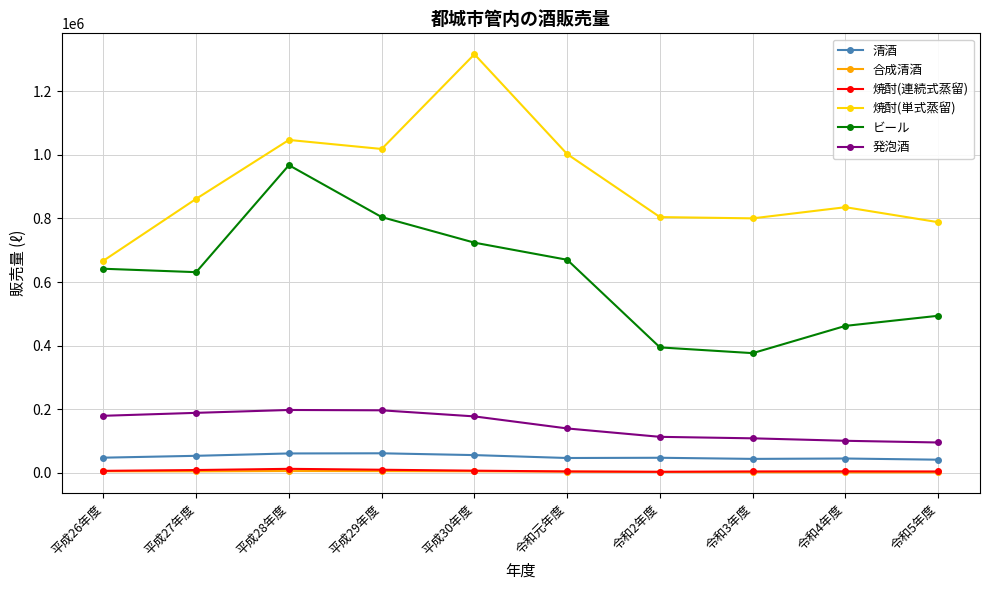

What is the difference between the 発泡酒 values at 令和5年度 and 令和2年度?

17748